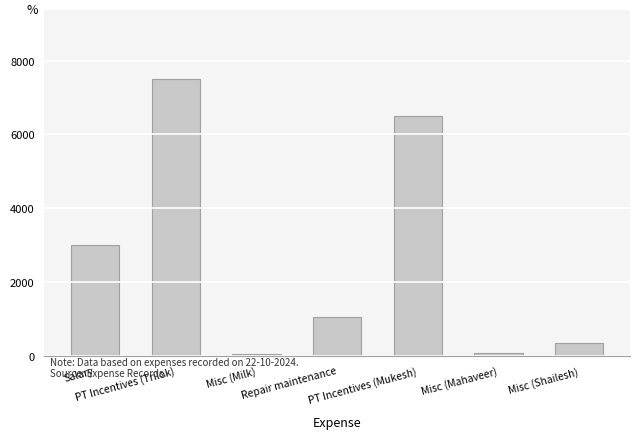

What is the sum of the values at Misc (Mahaveer) and PT Incentives (Trilok)?

7575